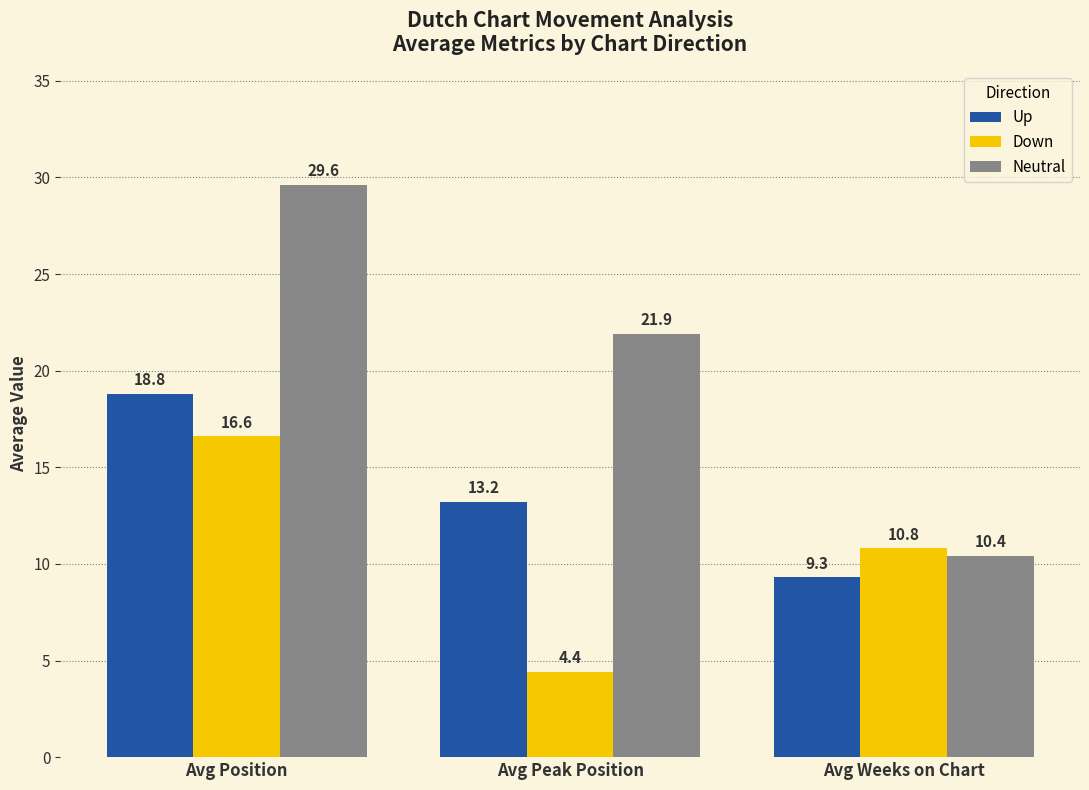

What is the label of the 1st bar from the left?

Avg Position